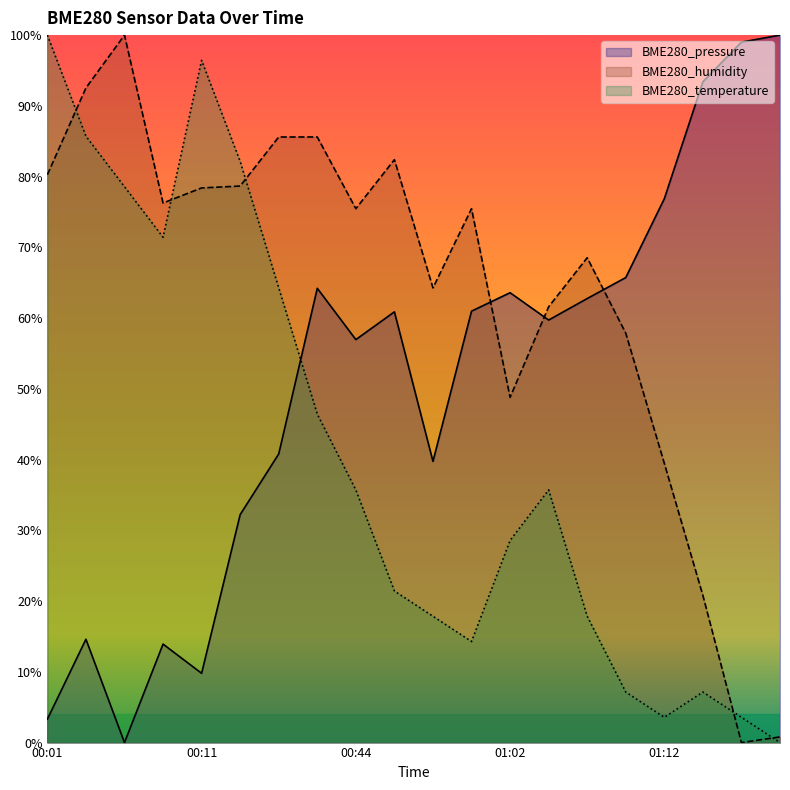

List the labels in order of BME280_pressure value, largest first.

01:19, 01:17, 01:14, 01:12, 01:10, 00:39, 01:02, 01:07, 01:00, 00:46, 01:05, 00:44, 00:36, 00:57, 00:34, 00:04, 00:09, 00:11, 00:01, 00:06